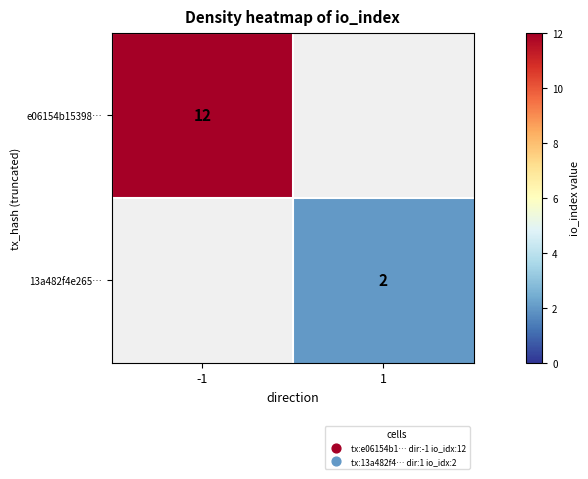

True or false: 13a482f4e265… has a value of 2 at 1.

True